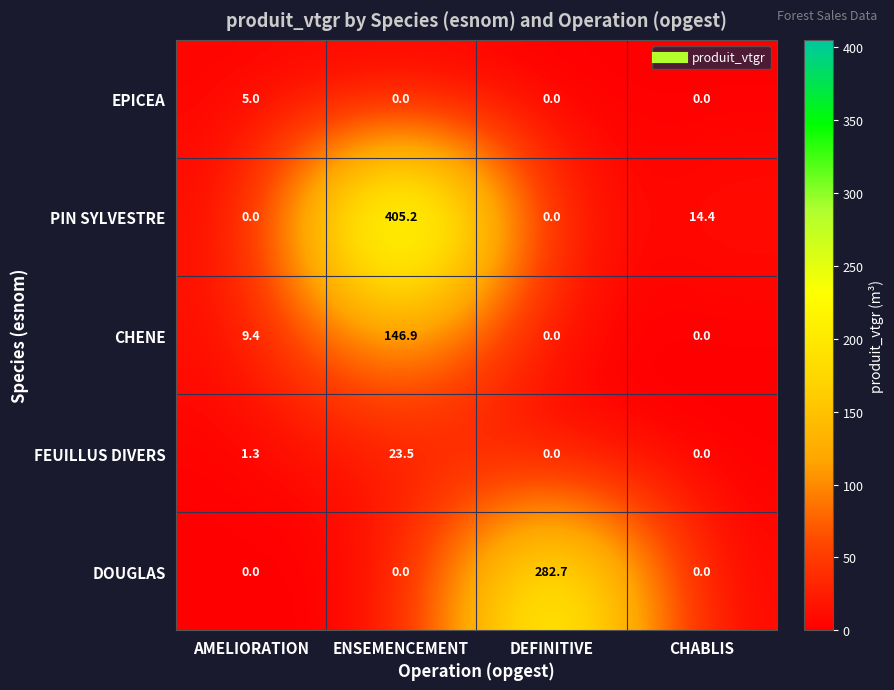

What is the total value across all series at DEFINITIVE?

282.7